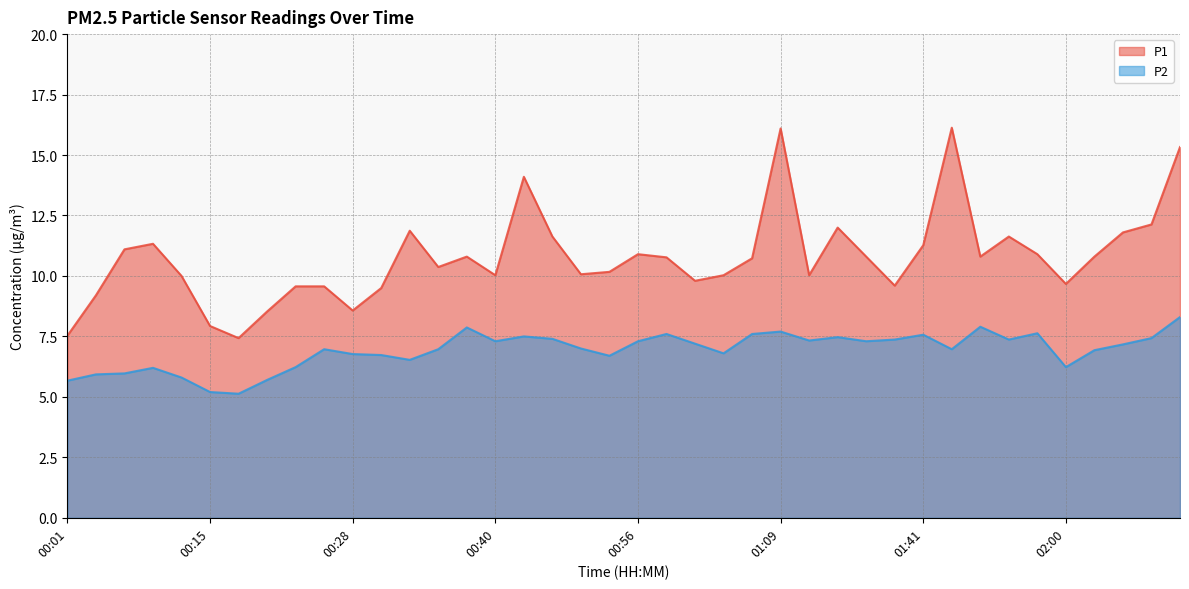

Does the chart display data point markers on the line(s)?

No